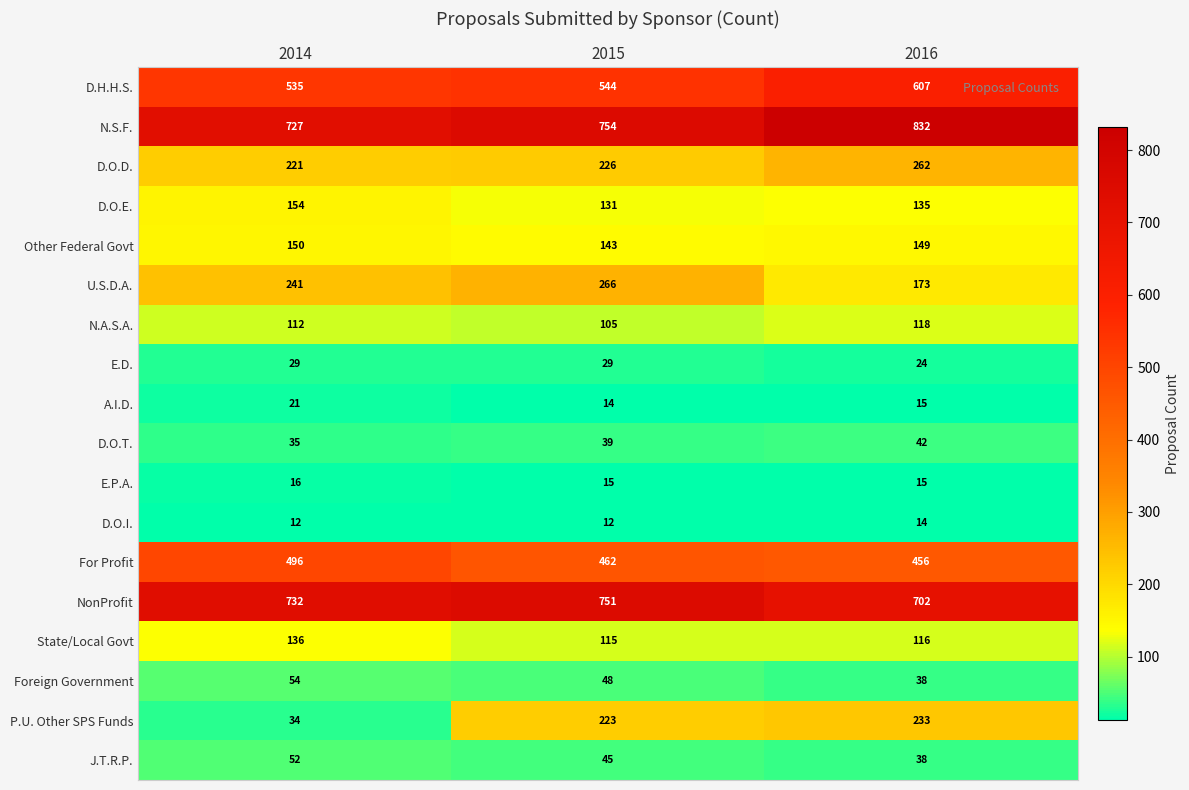

Is it true that N.A.S.A. equals 58 at 2014?

False